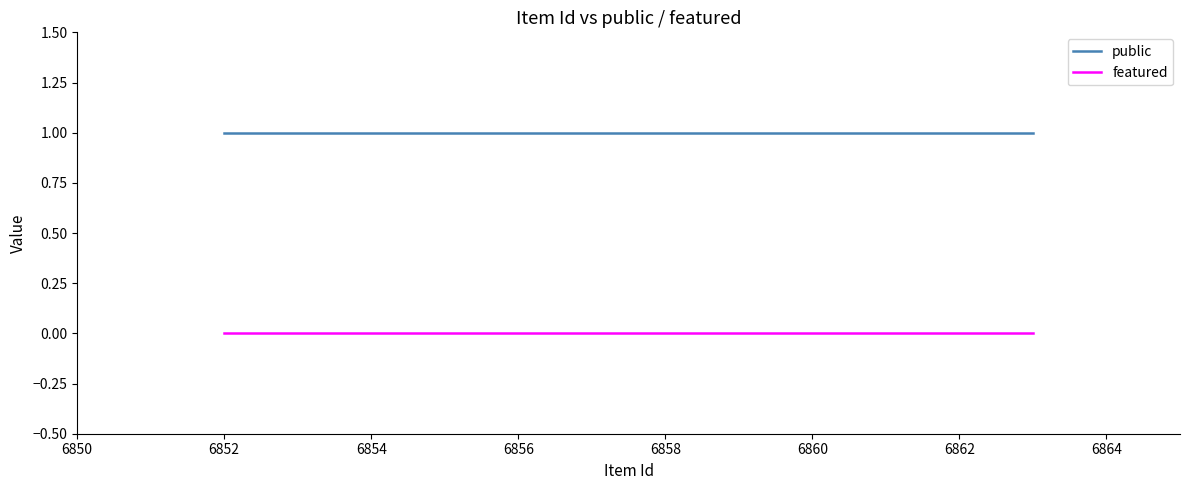

What is the spread (max minus min) of values at 6862?

1